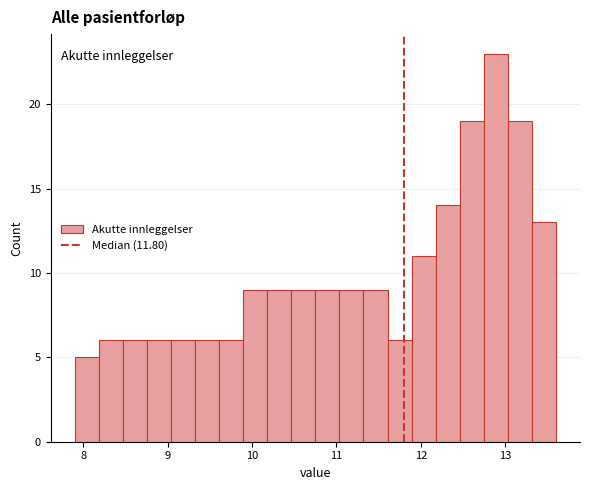

Read against the x-axis, roughly where is the centre of the tallest bar?

12.9